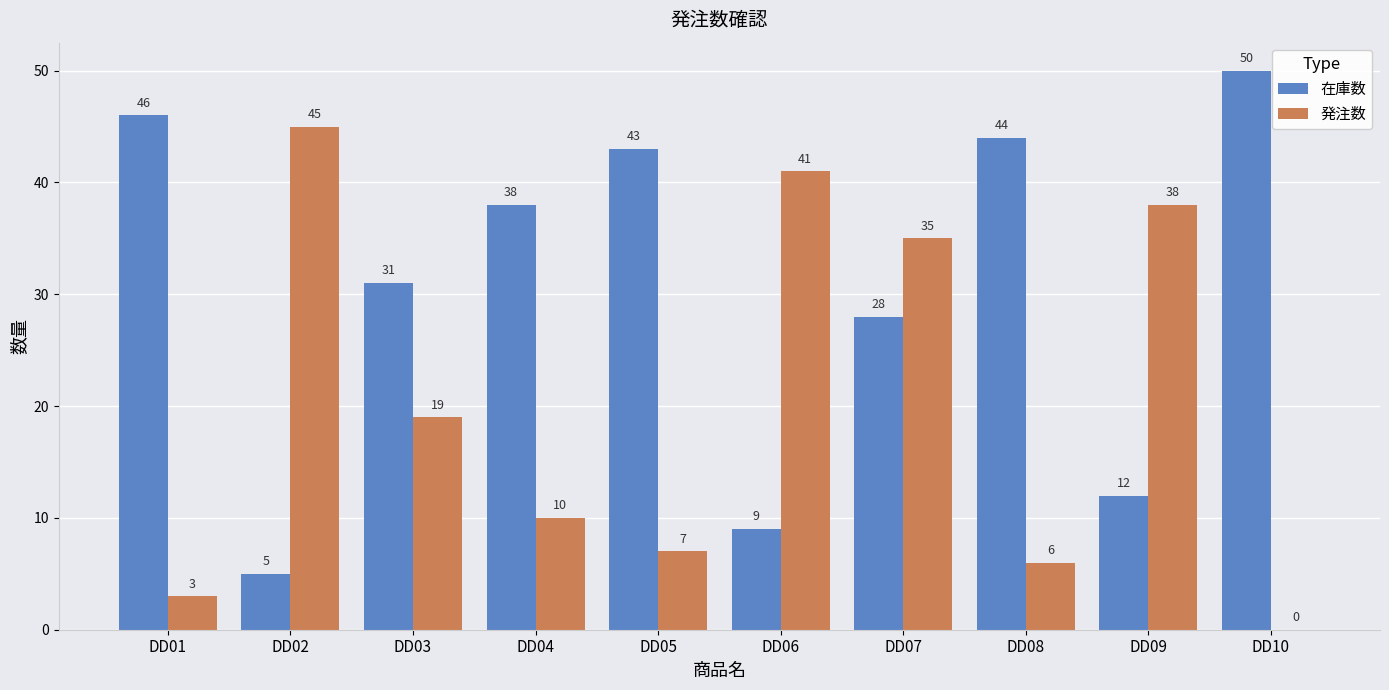

Reading right to left, transcribe all the data shown in this chart.

在庫数: DD10=50	DD09=12	DD08=44	DD07=28	DD06=9	DD05=43	DD04=38	DD03=31	DD02=5	DD01=46
発注数: DD10=0	DD09=38	DD08=6	DD07=35	DD06=41	DD05=7	DD04=10	DD03=19	DD02=45	DD01=3